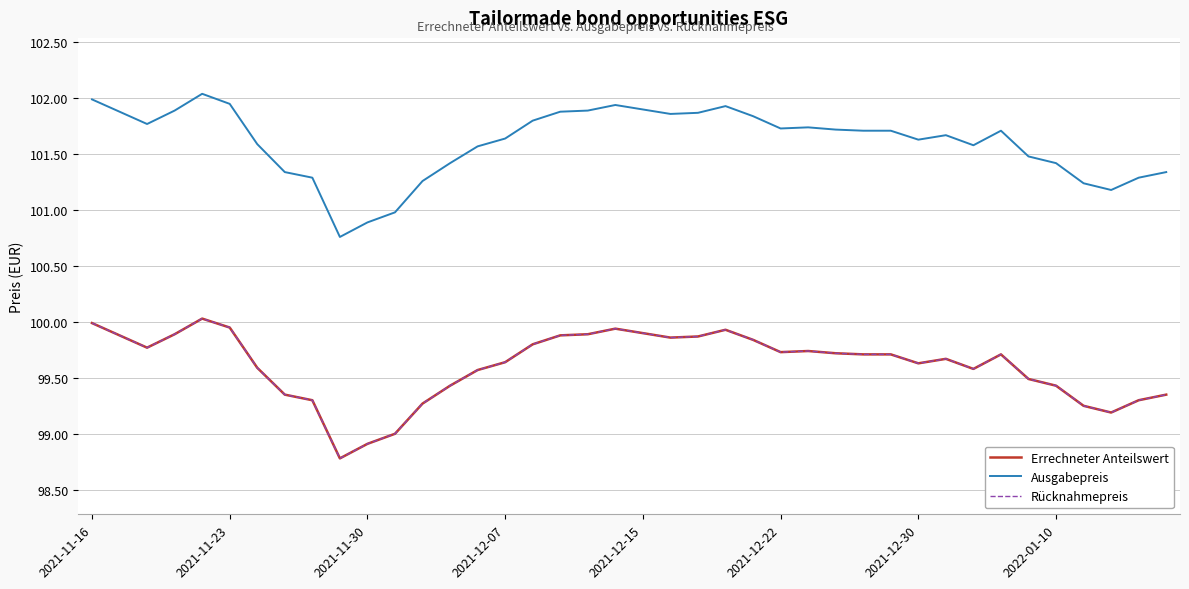

Does the chart display data point markers on the line(s)?

No